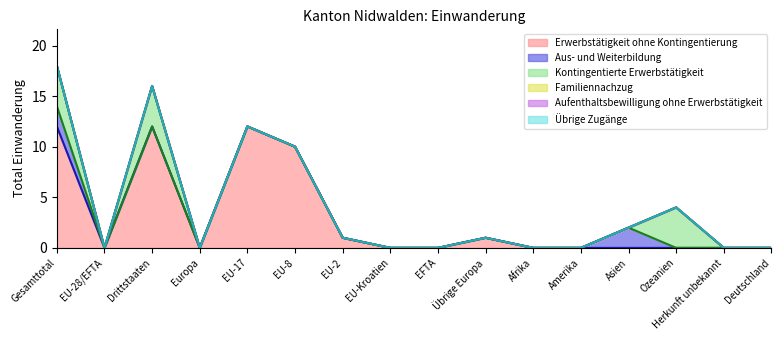

Which category has the lowest value across all series?

EU-28/EFTA